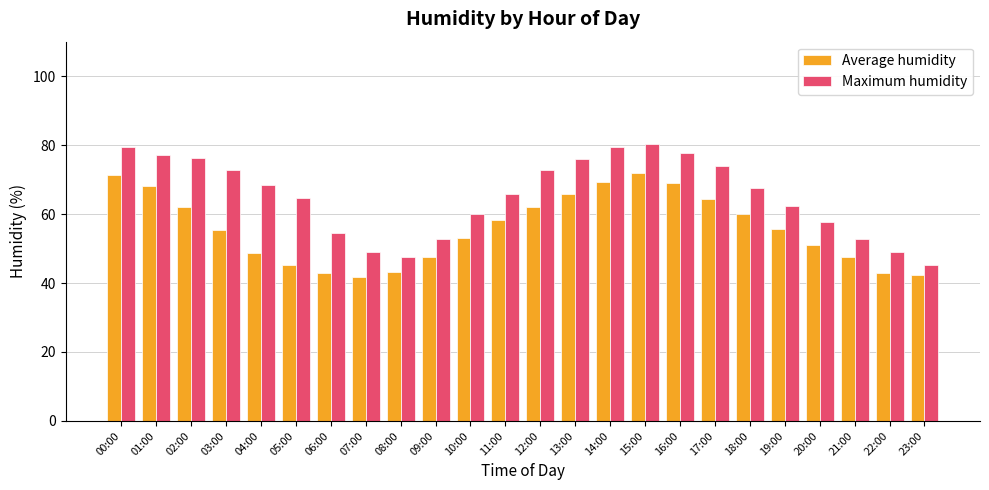

Which series has the largest total across all categories?

Maximum humidity